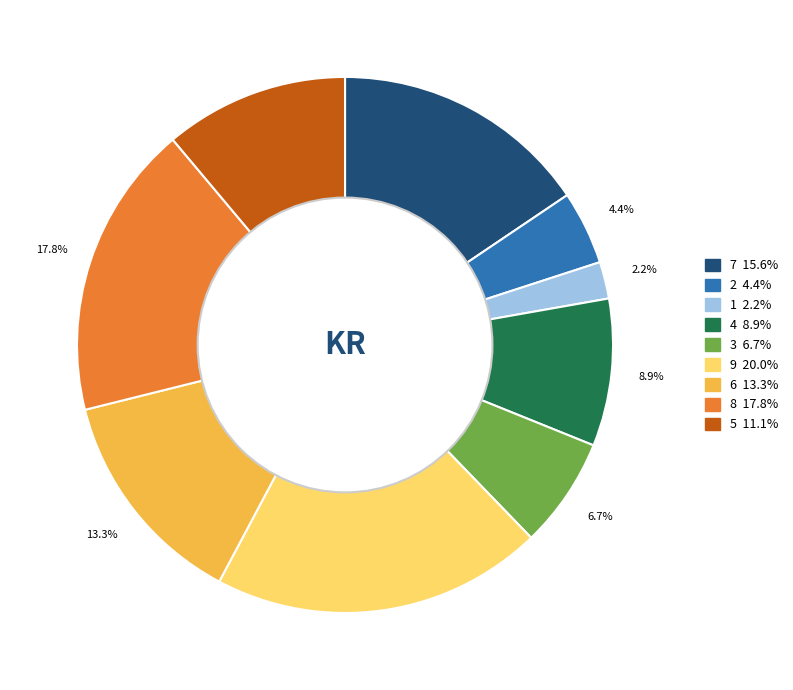

Does any single category account for the majority?

No